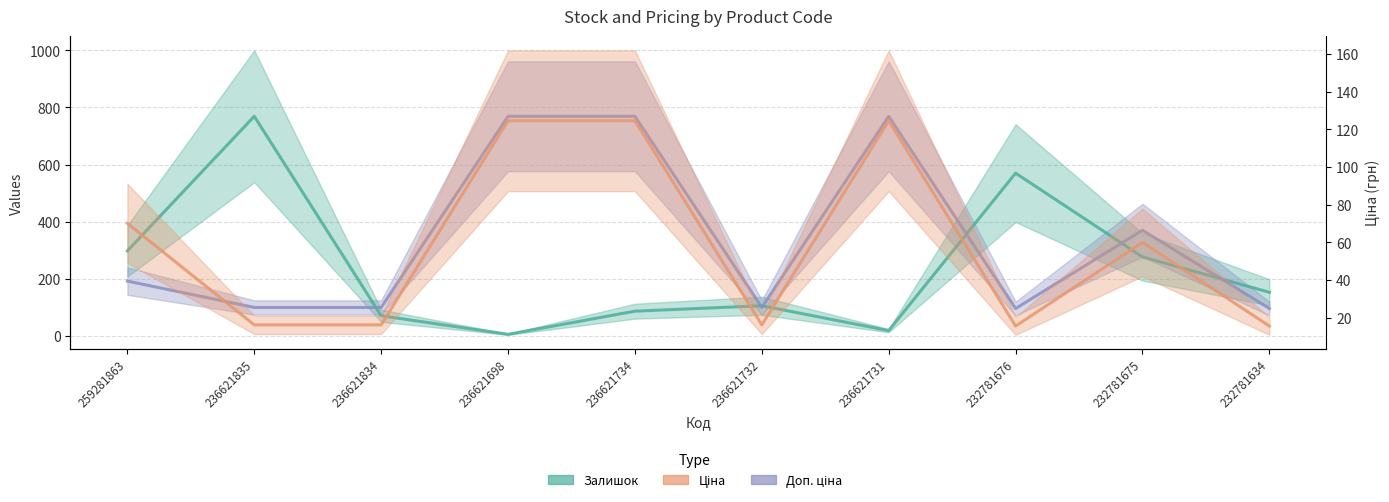

What is the difference between the Ціна values at 236621835 and 236621731?

108.4